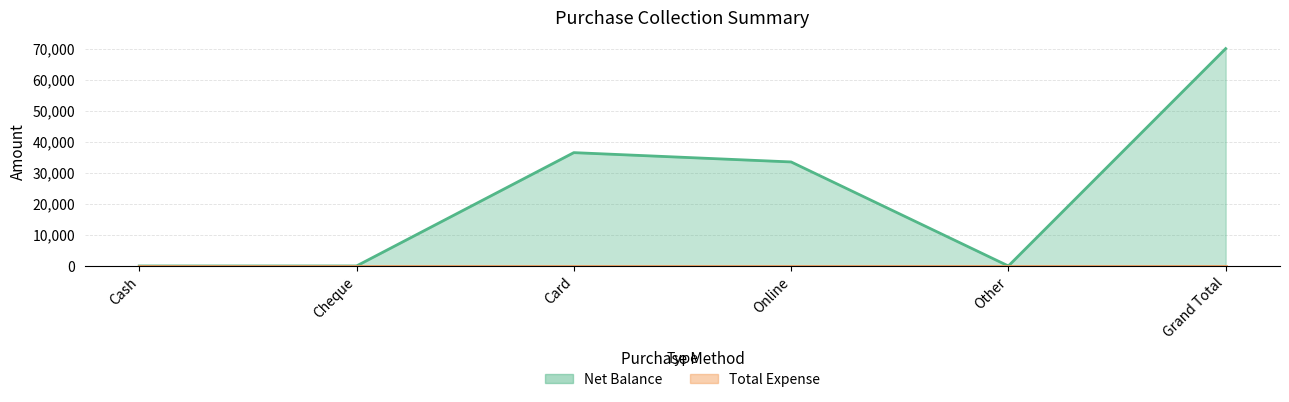

Where is the data nearest to the value 35000?

Card